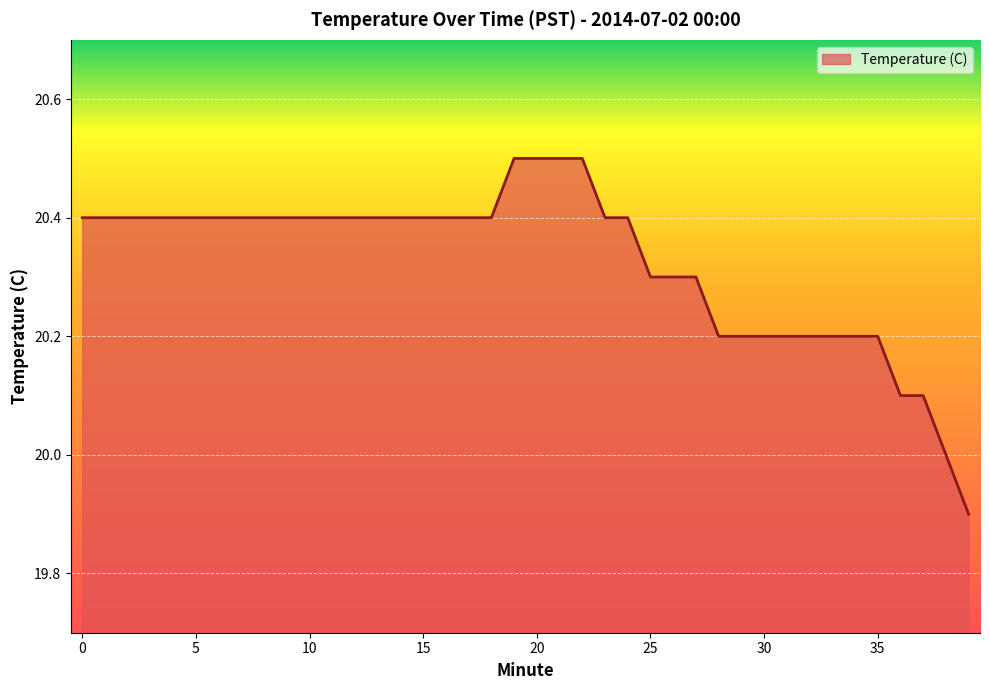

What is the difference between the maximum and second lowest values?

0.5